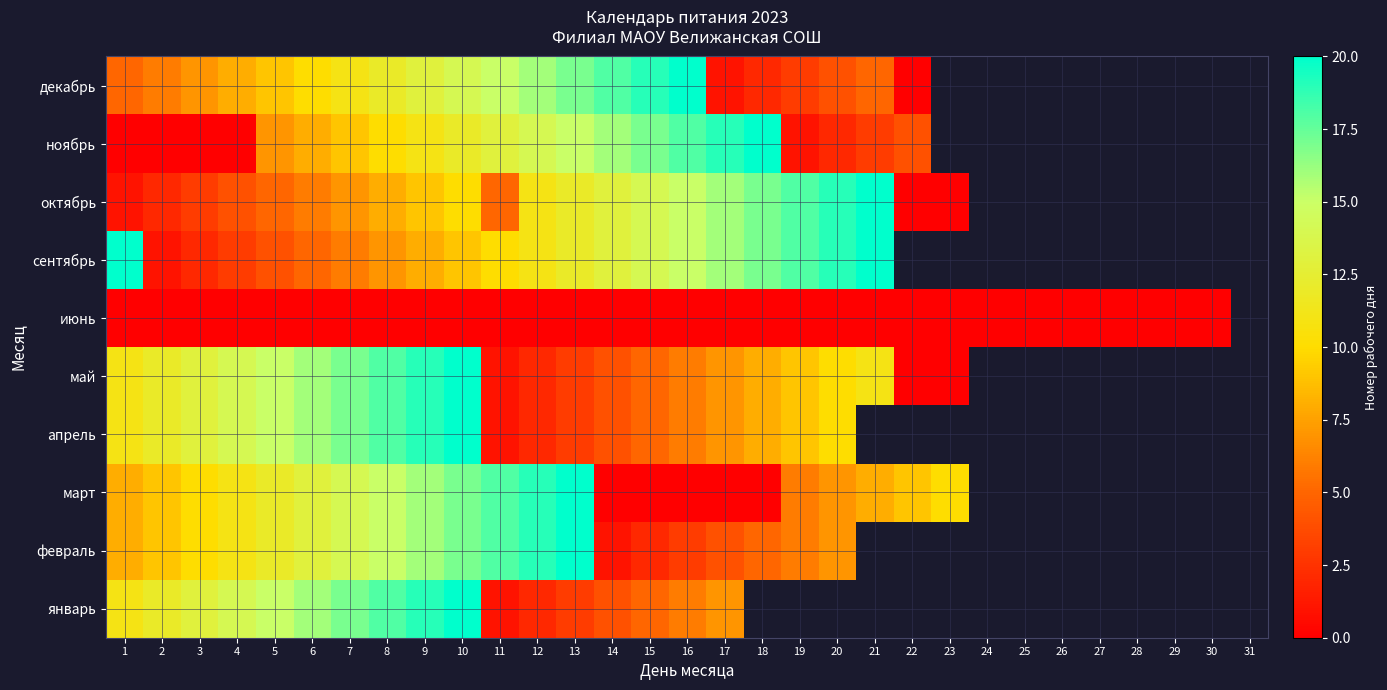

True or false: февраль has a value of 24.0 at 9.

False